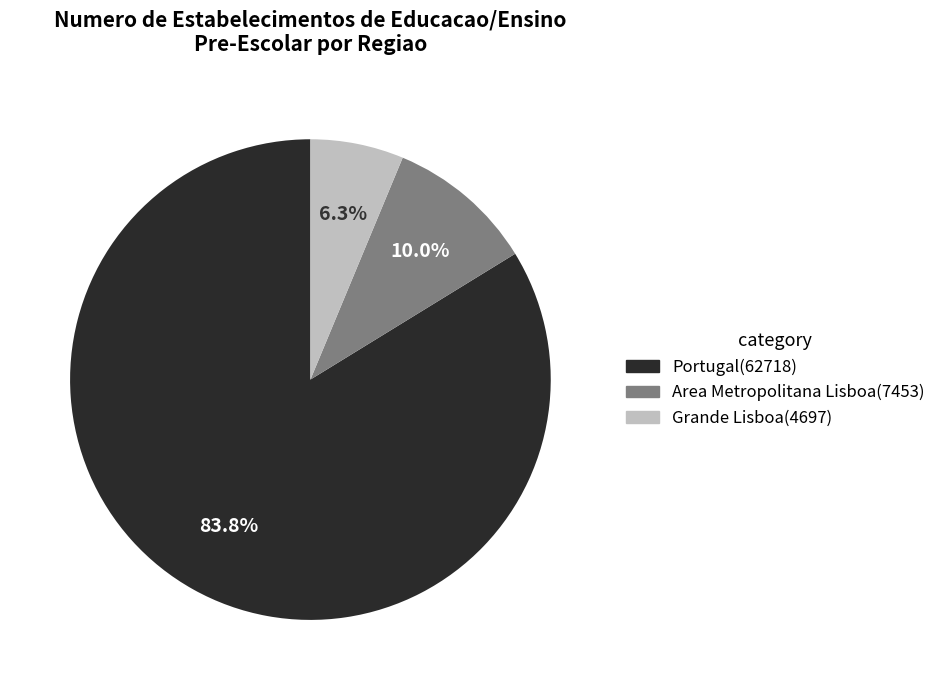

To the nearest percent, what is the average slice percentage?

33%